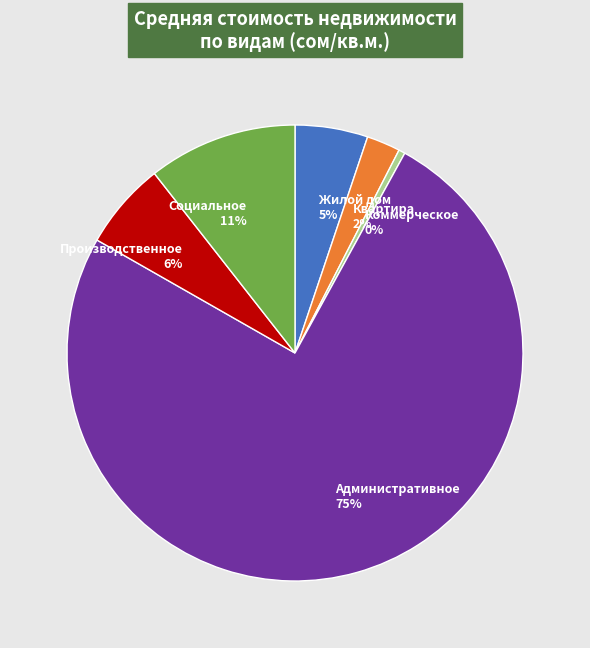

Count the number of slices in the pie.

6